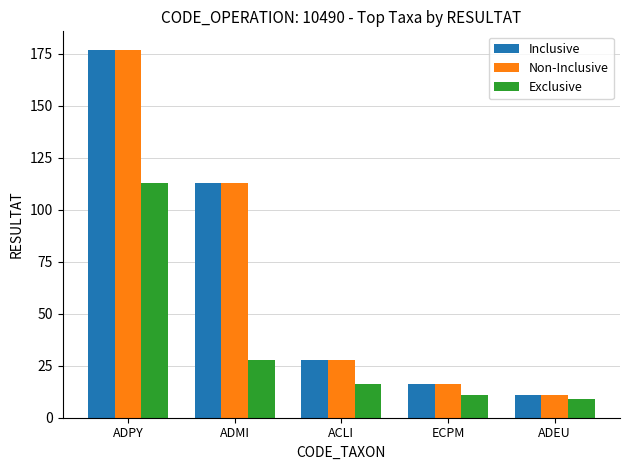

Where is Exclusive nearest to the value 61?

ADMI